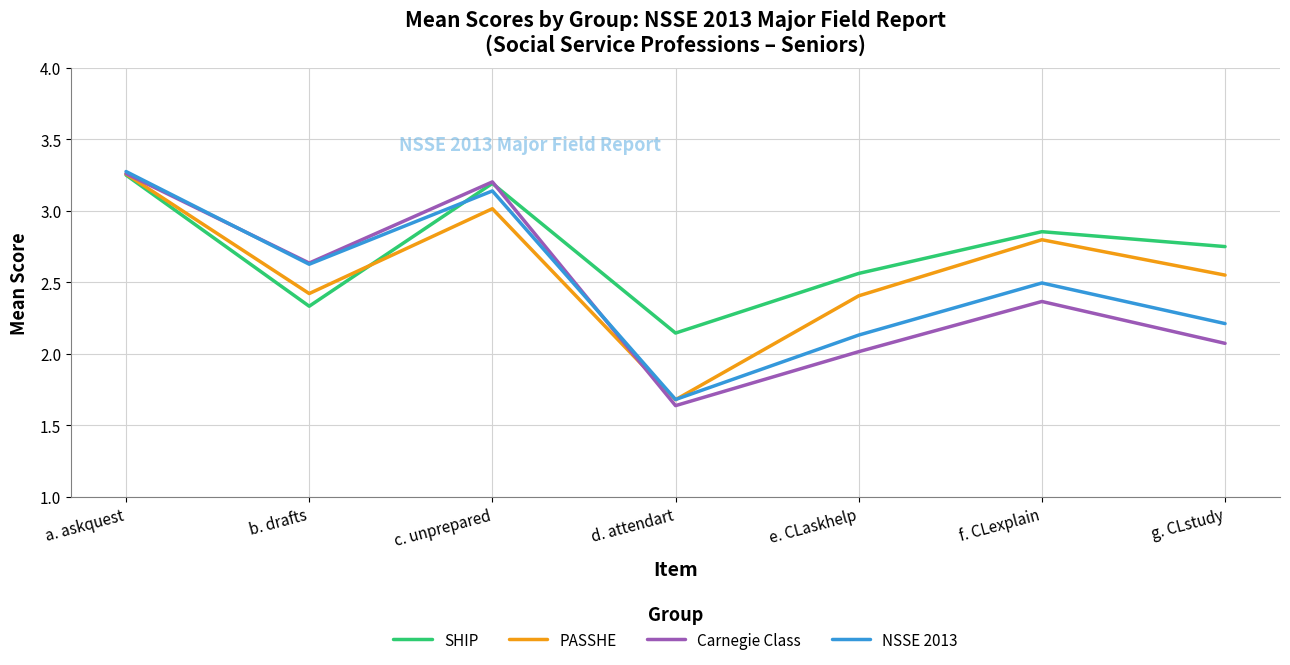

Count the number of categories in the chart.

7